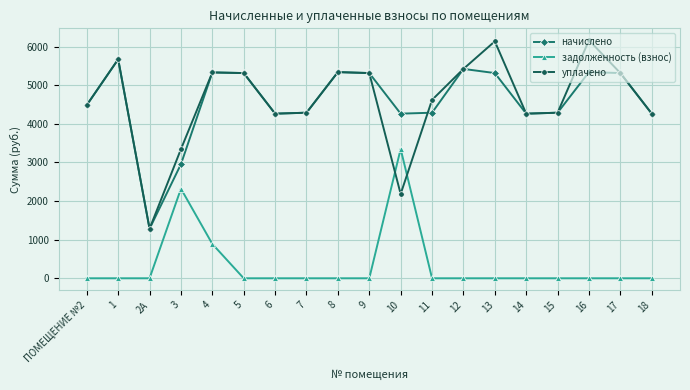

True or false: уплачено has a value of 4264.2 at 18.

True